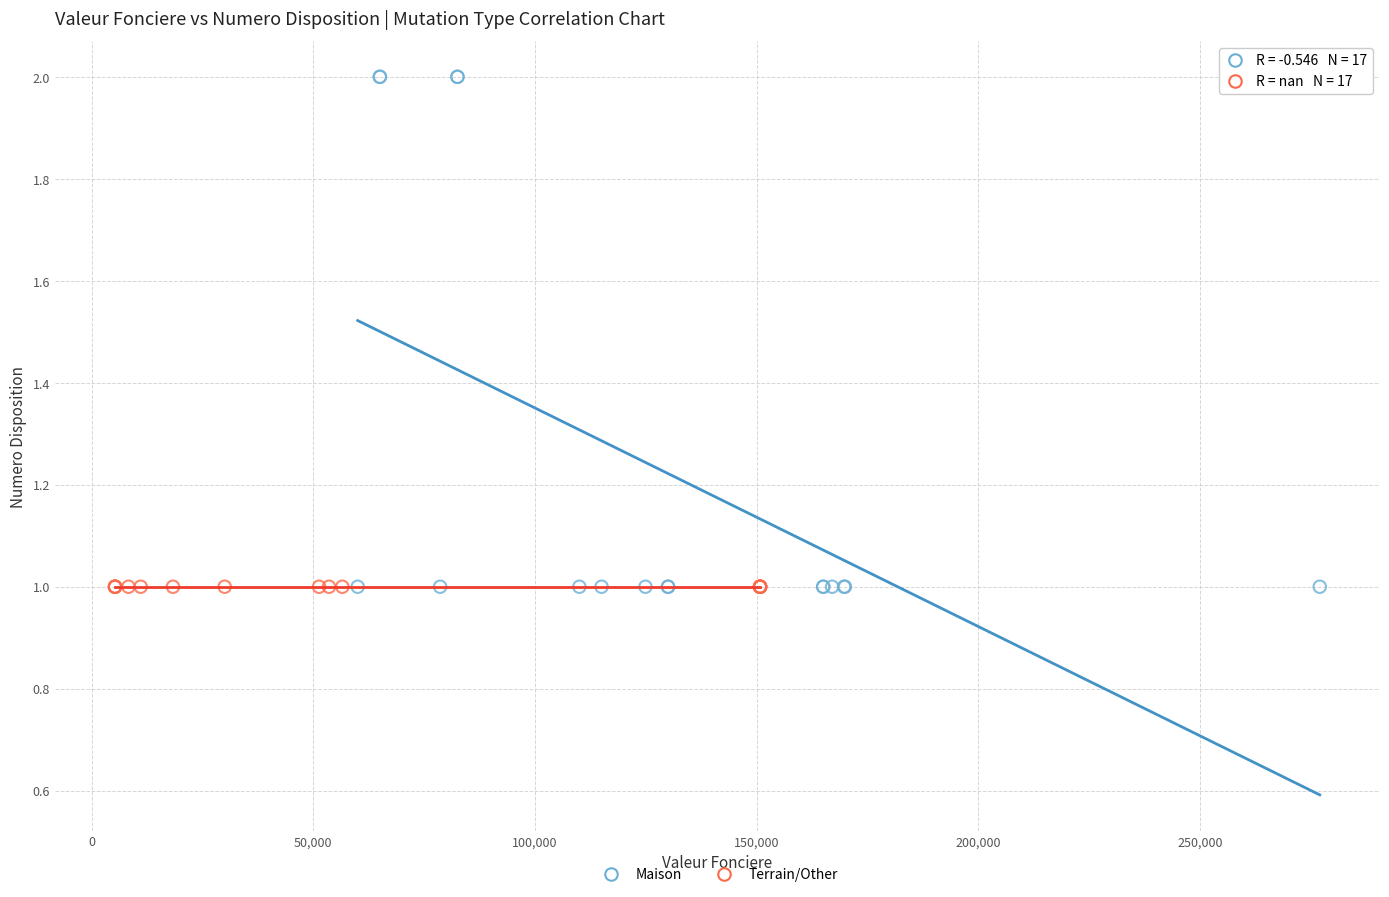

Which series contains the highest Y value?

Maison